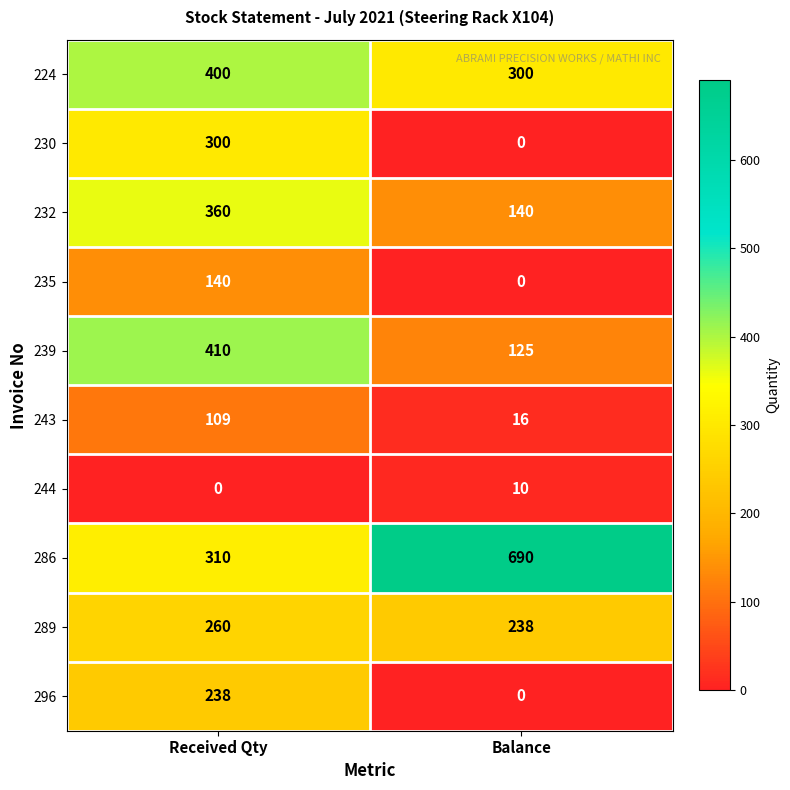

Which series has the largest total across all categories?

286